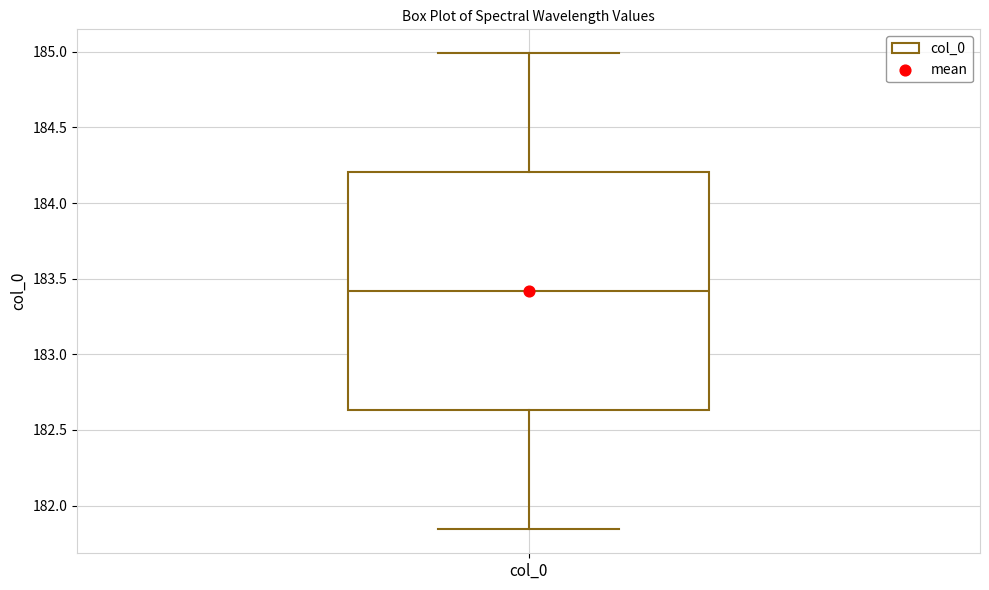

Transcribe this box plot: give where the median line is, the range the box spans, and where the two whiskers end, as read against the y-axis. The values are not printed on the chart, so give them approximately, as read against the axis.

median 183.40, box 182.65 to 184.20, whiskers 181.85 to 185.00